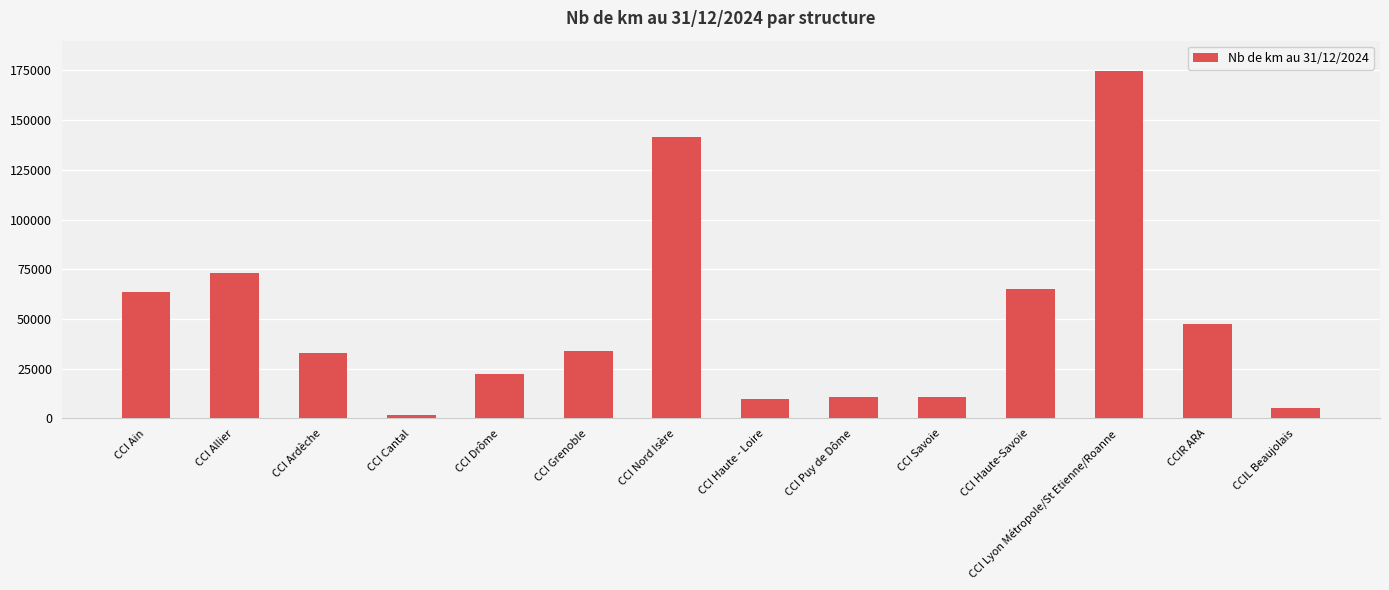

What is the difference between the maximum and second lowest values?

169477